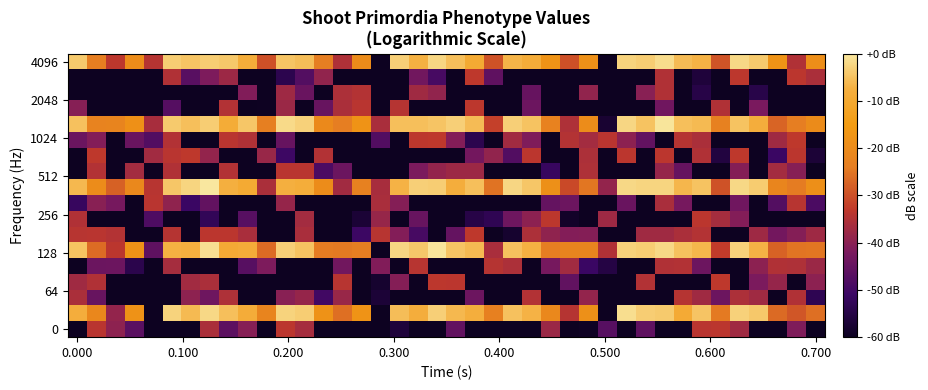

Count the number of categories in the chart.

40